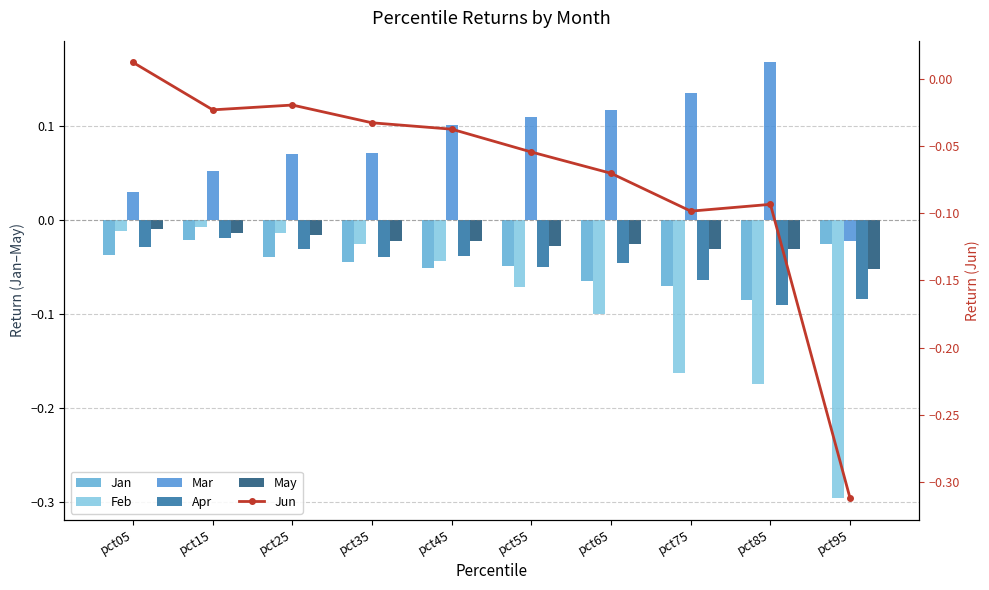

List the labels in order of Mar value, largest first.

pct85, pct75, pct65, pct55, pct45, pct35, pct25, pct15, pct05, pct95